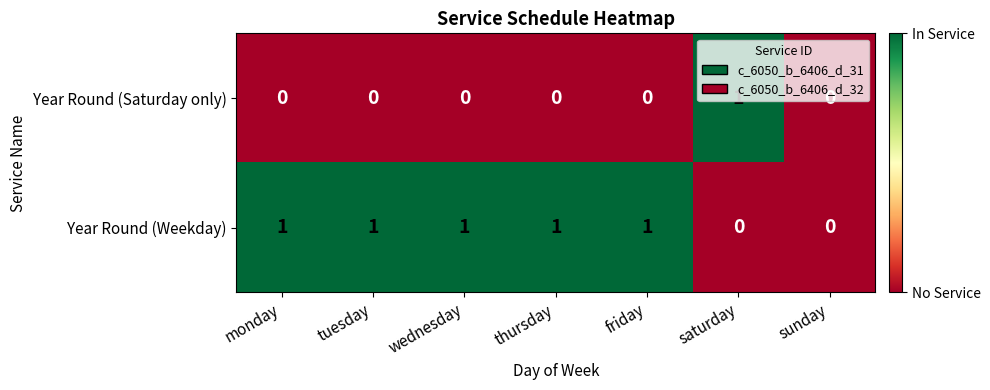

Between monday and sunday, which series saw the biggest shift?

Year Round (Weekday)